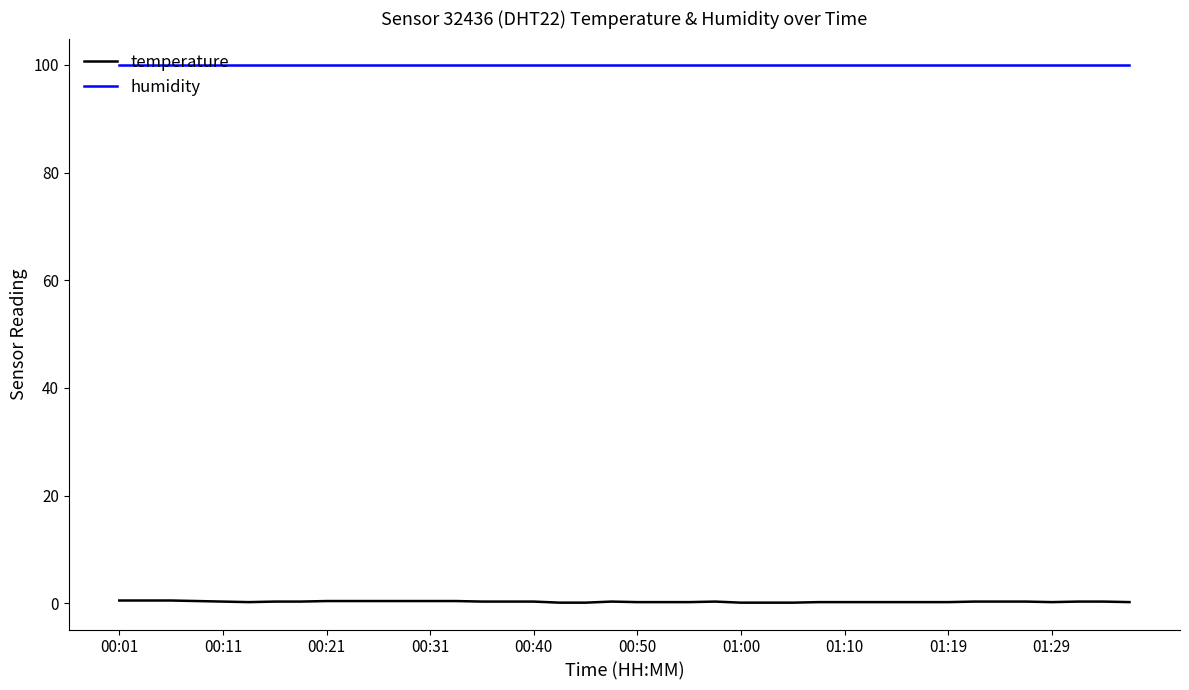

Which series has the largest range (max minus min)?

temperature